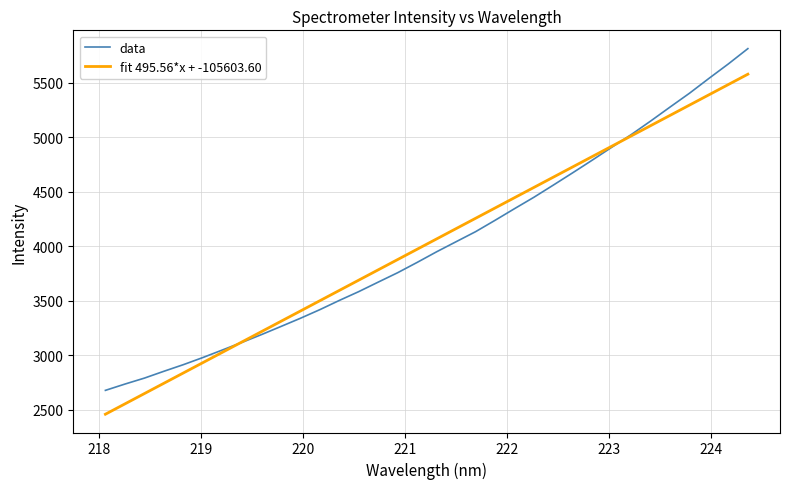

Is this an area chart (filled region under the line)?

No